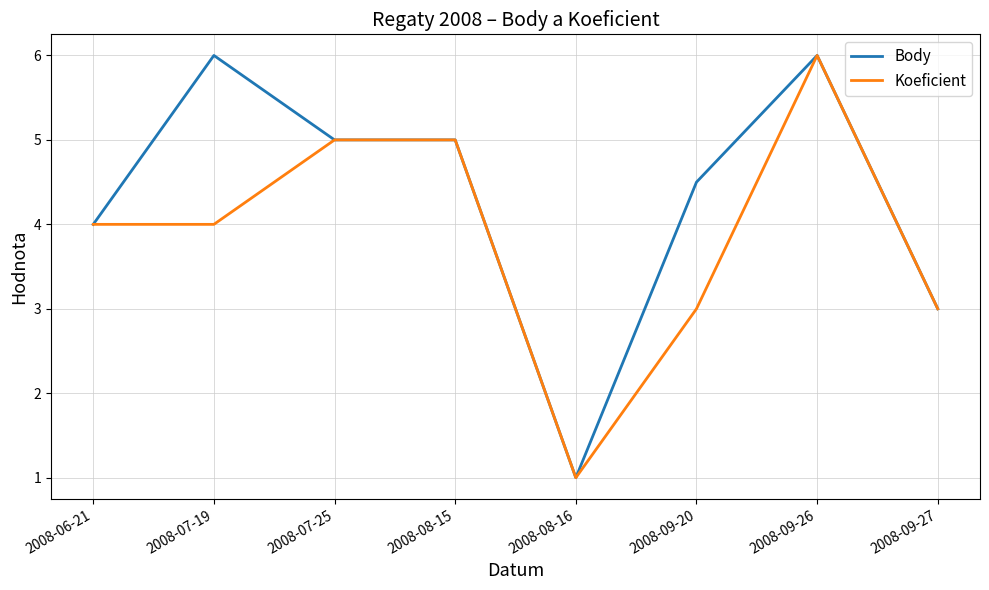

What is the difference between the highest and lowest values at 2008-07-19?

2.0